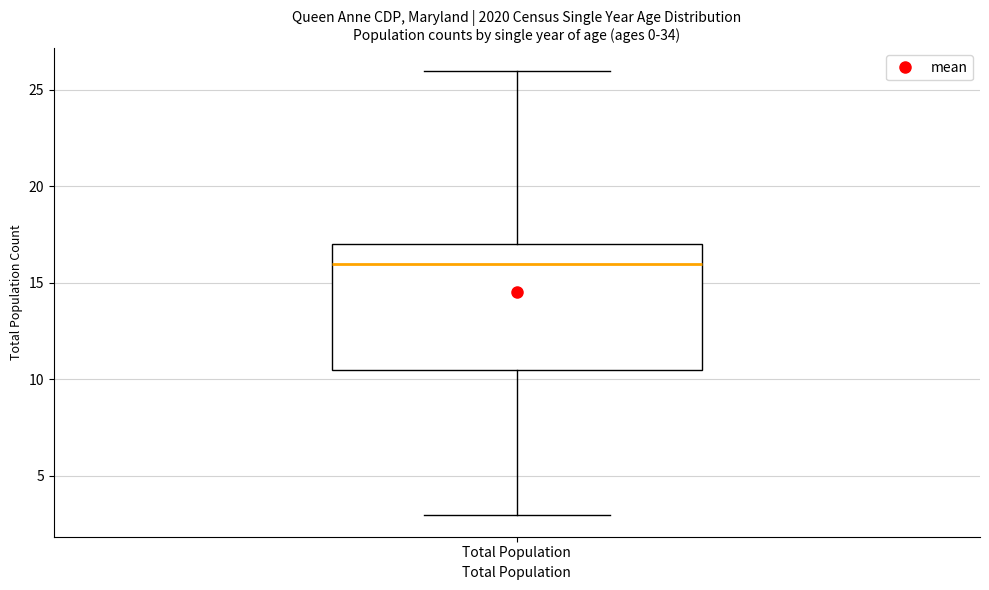

Transcribe this box plot: give where the median line is, the range the box spans, and where the two whiskers end, as read against the y-axis. The values are not printed on the chart, so give them approximately, as read against the axis.

median 16.0, box 10.5 to 17.0, whiskers 3.0 to 26.0